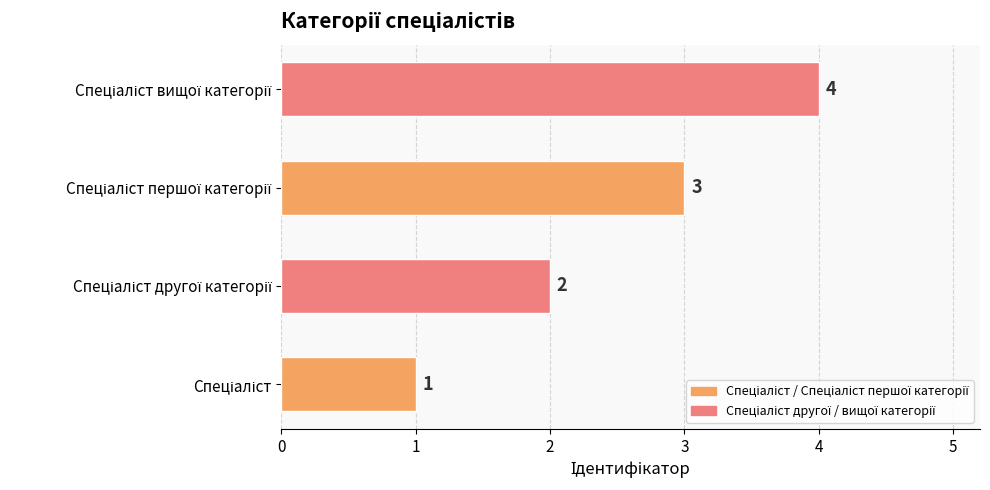

What is the difference between the maximum and minimum values?

3